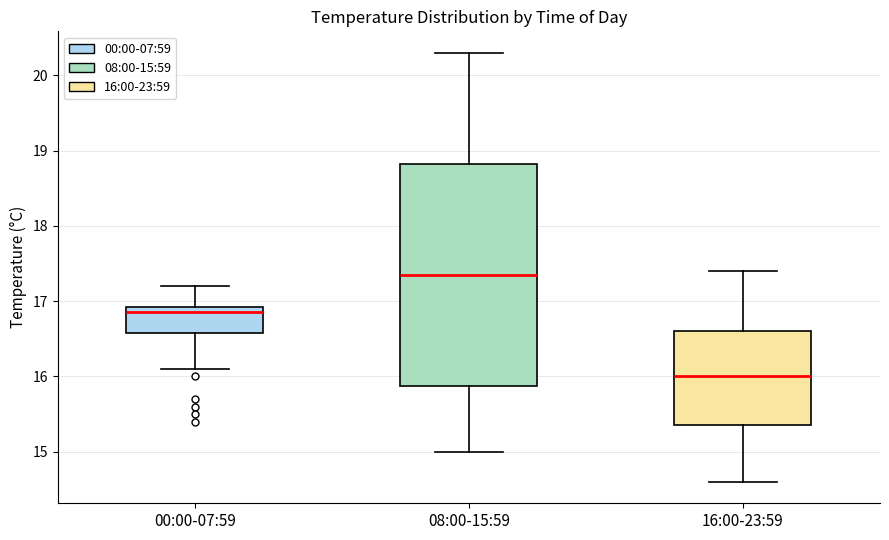

Comparing the boxes themselves (not the whiskers), which one is the tallest?

08:00-15:59